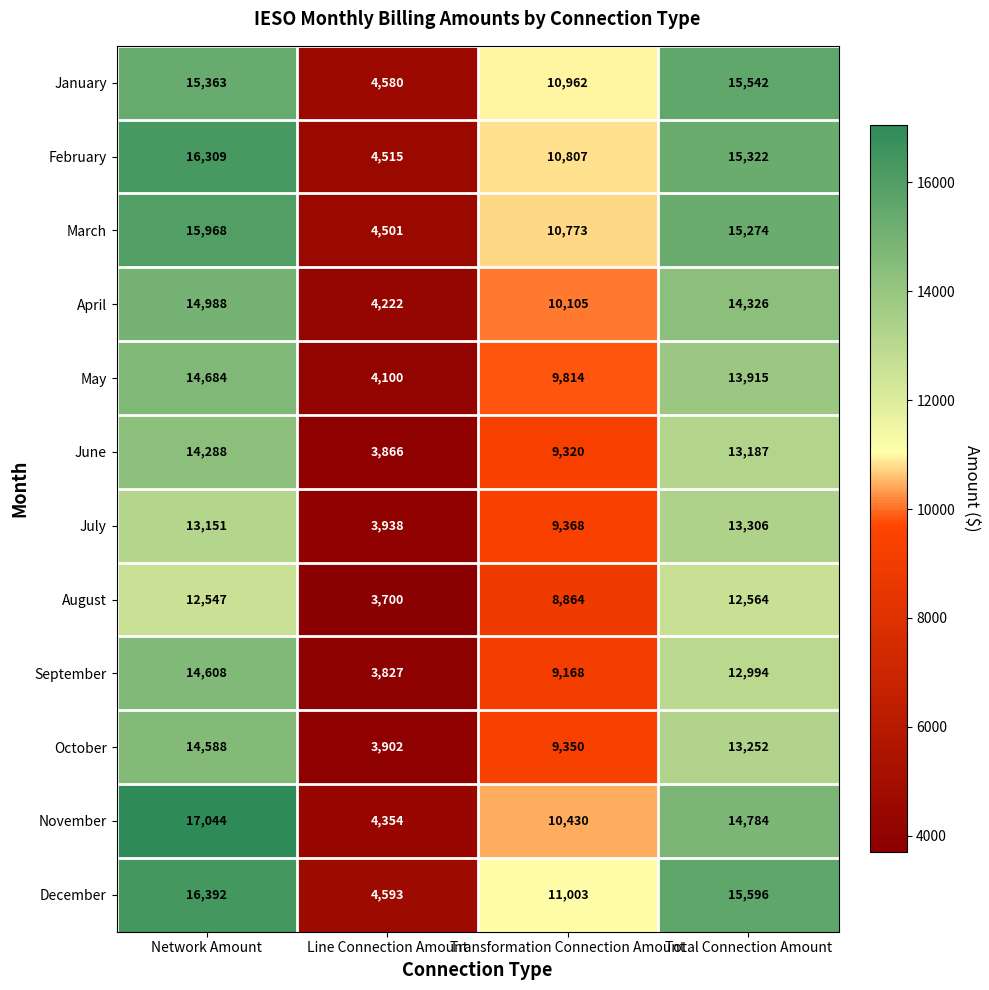

Count the September values in the range 9168 to 14608.

3